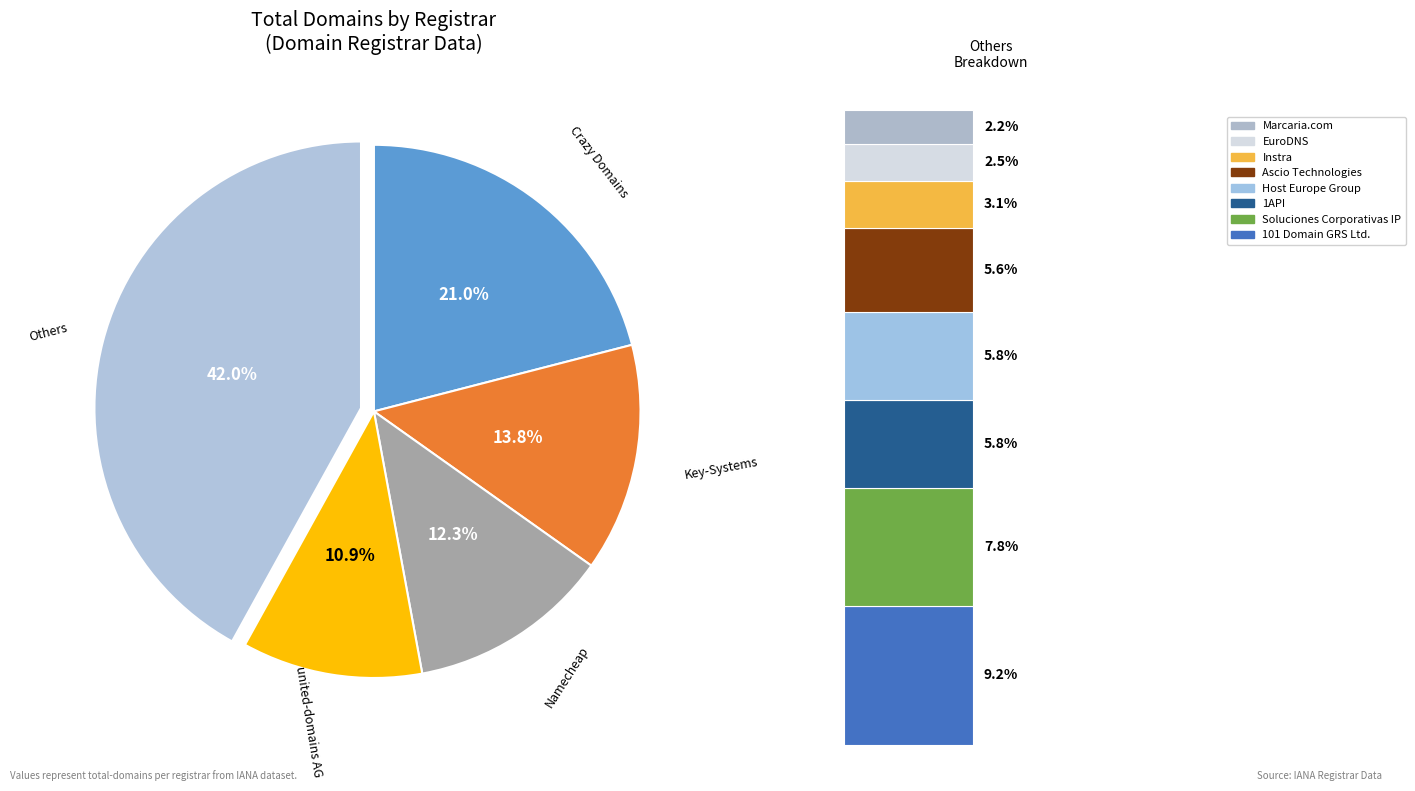

To the nearest percent, what is the difference between the Host Europe Group and 101 Domain GRS Ltd. slice percentages?

3%